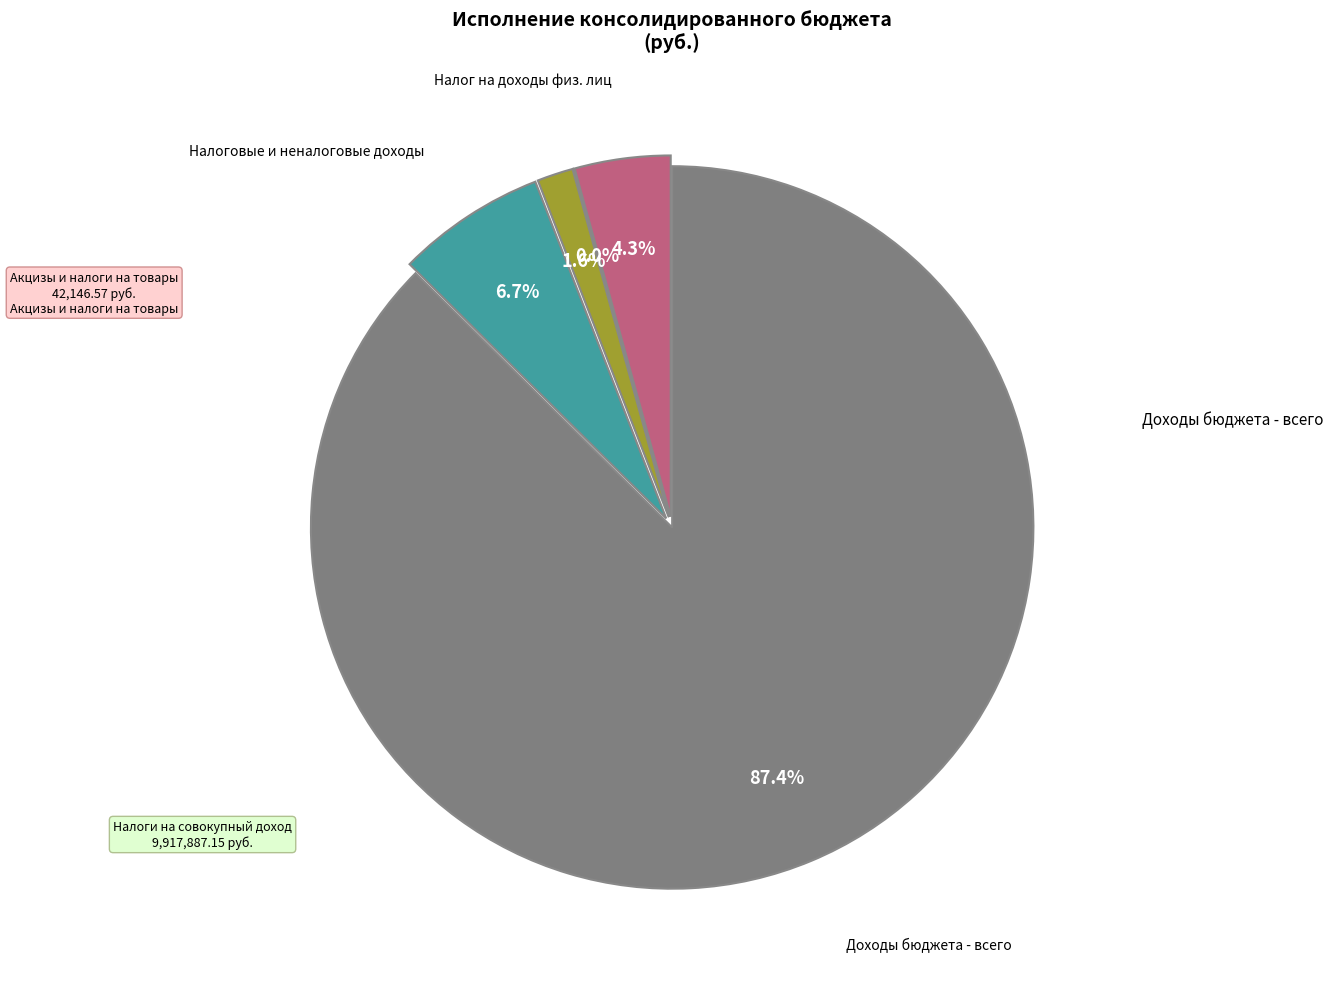

True or false: НАЛОГИ НА ТОВАРЫ (РАБОТЫ, УСЛУГИ) accounts for 6% of the total.

False